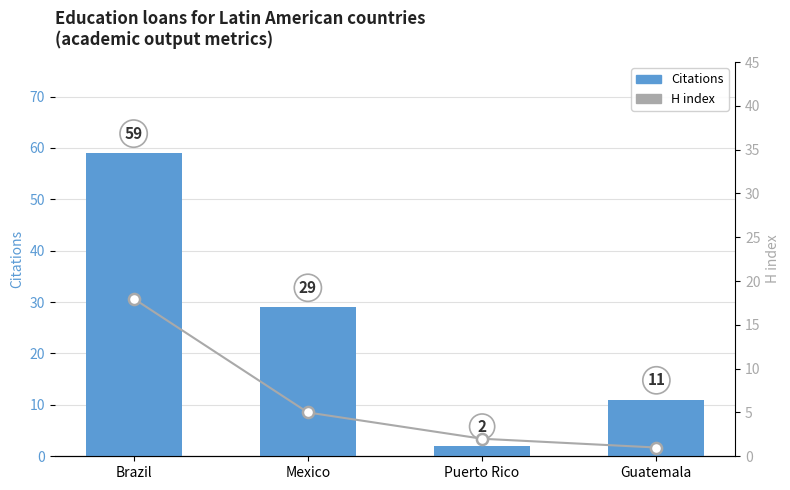

Which series has the largest range (max minus min)?

Citations